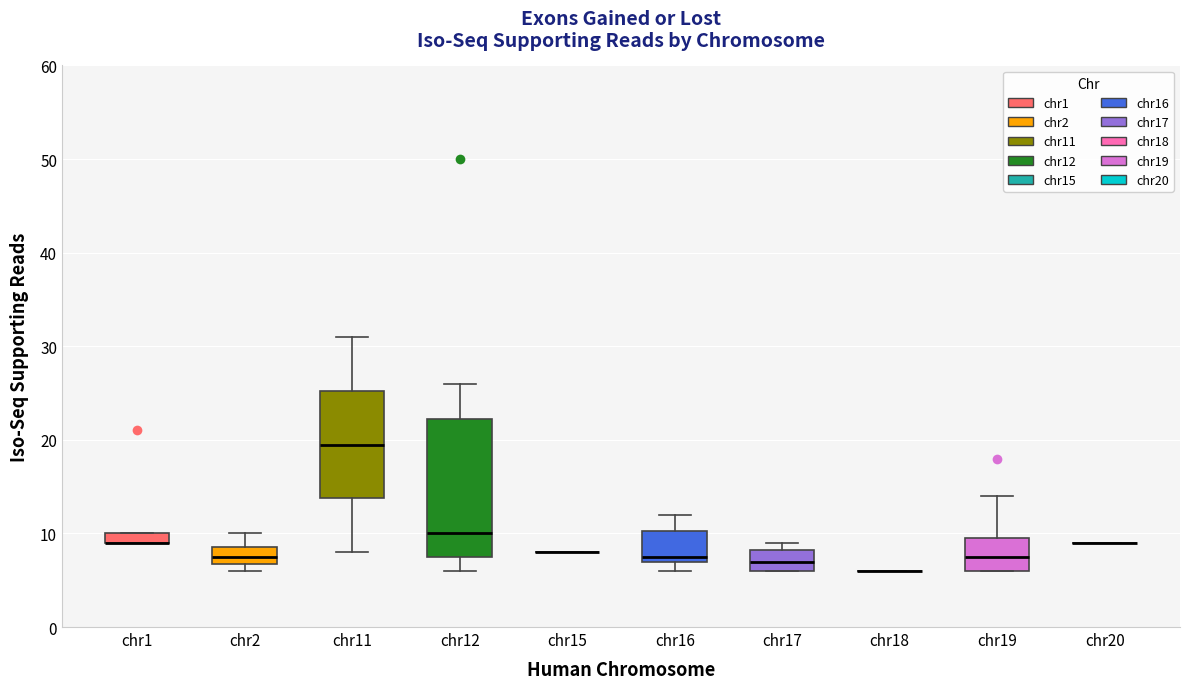

Comparing the boxes themselves (not the whiskers), which one is the tallest?

chr12